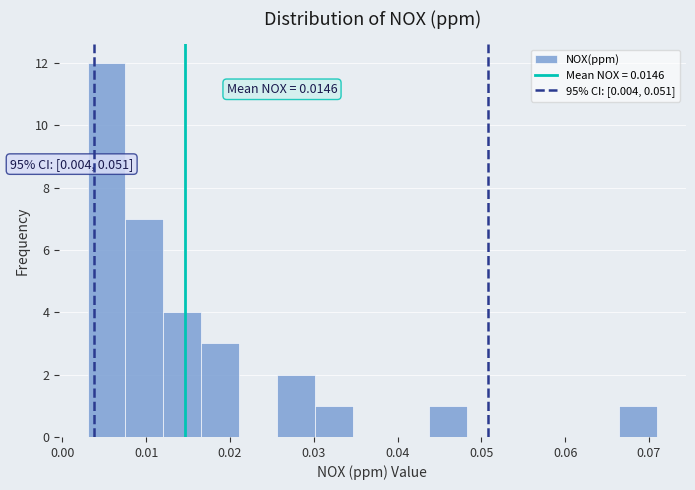

Which range on the x-axis has the tallest bar?

0.003 to 0.008